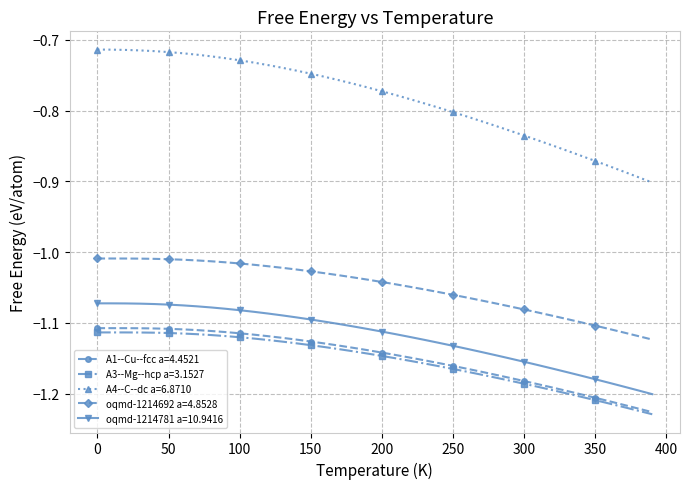

Which series has the largest range (max minus min)?

A4--C--dc a=6.8710